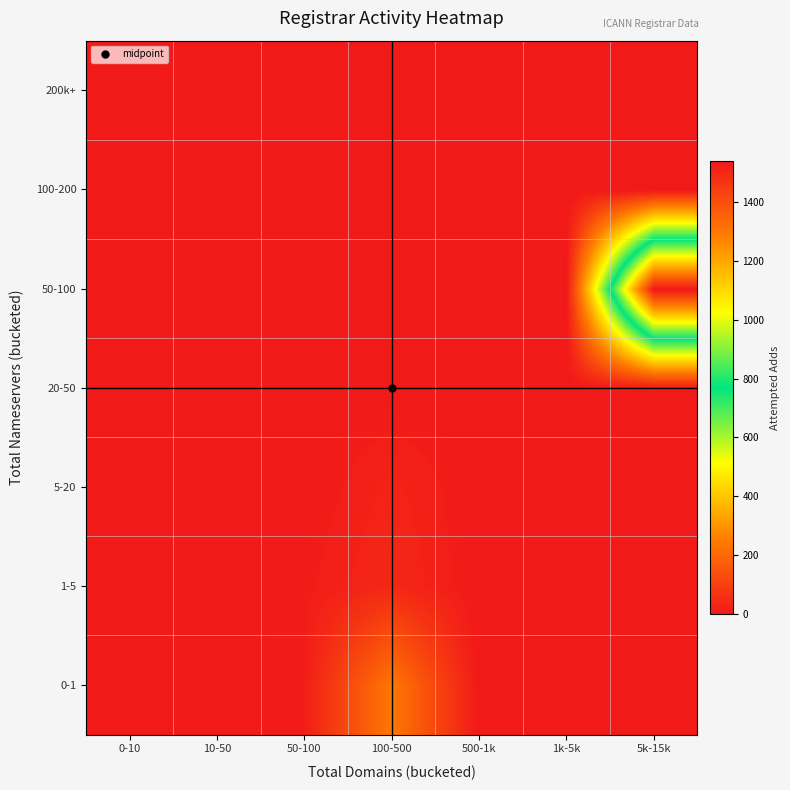

How many categories are shown in the chart?

7